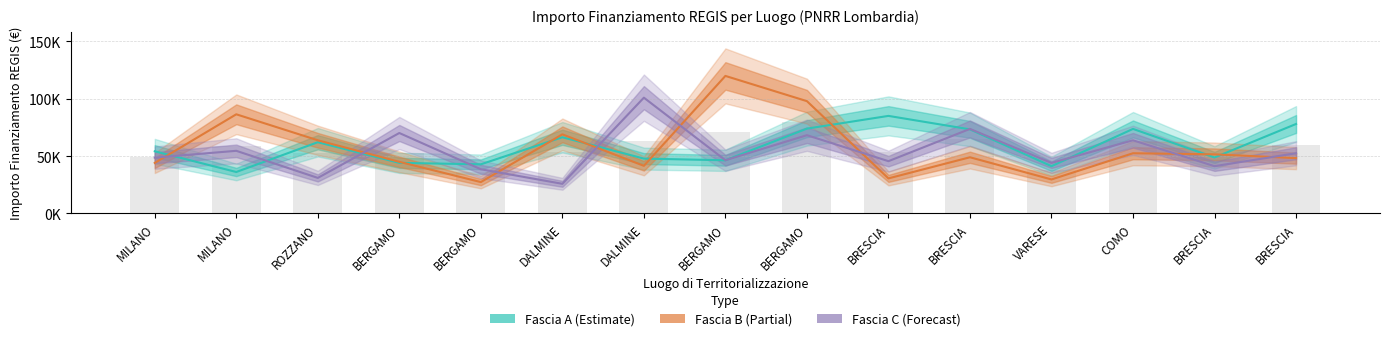

What is the difference between the maximum and second lowest values in the Fascia B (Partial) series?

90142.6